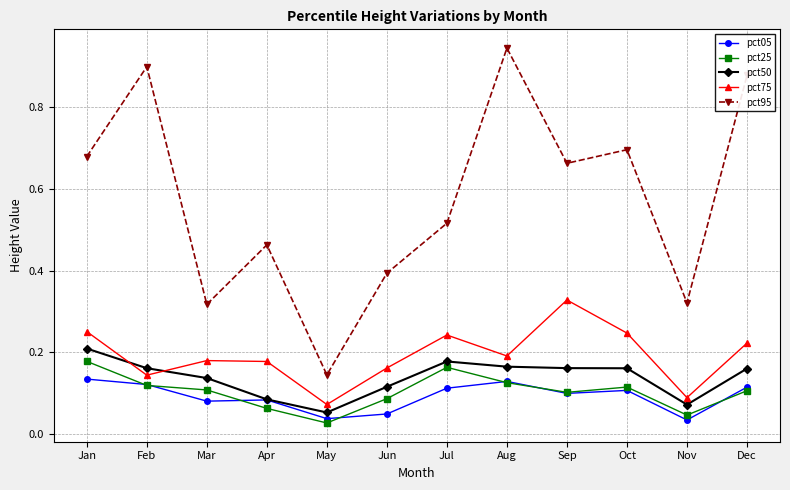

At which label is pct95 closest to 0?

May